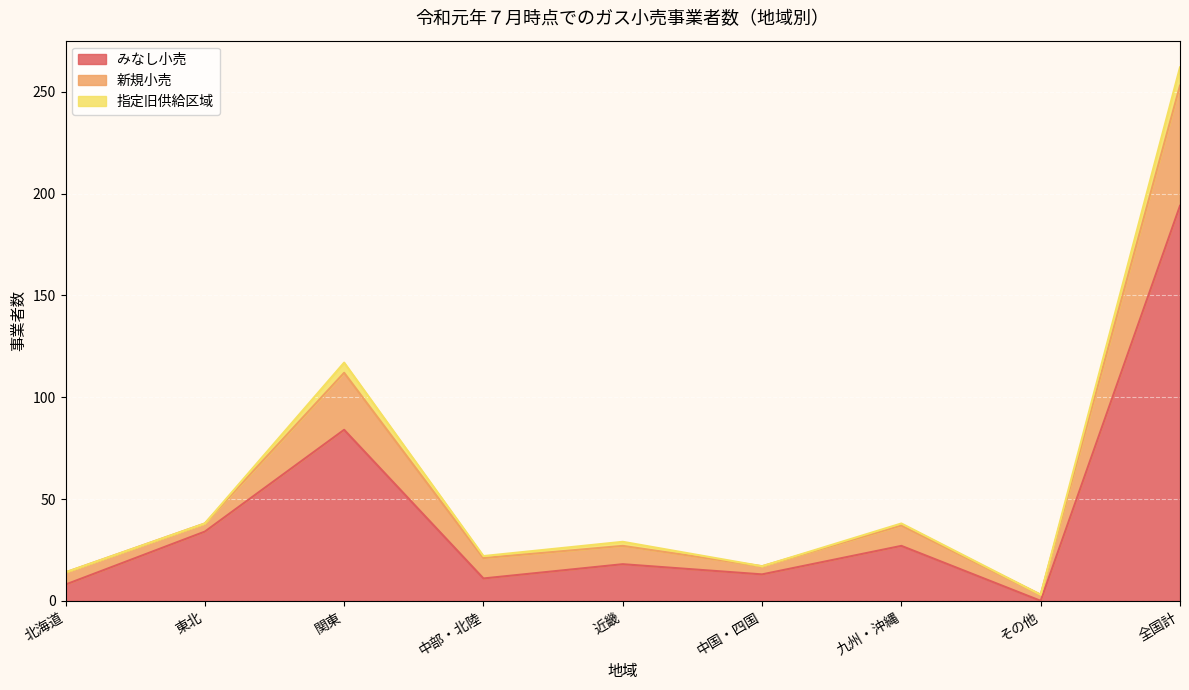

Does the chart display data point markers on the line(s)?

No